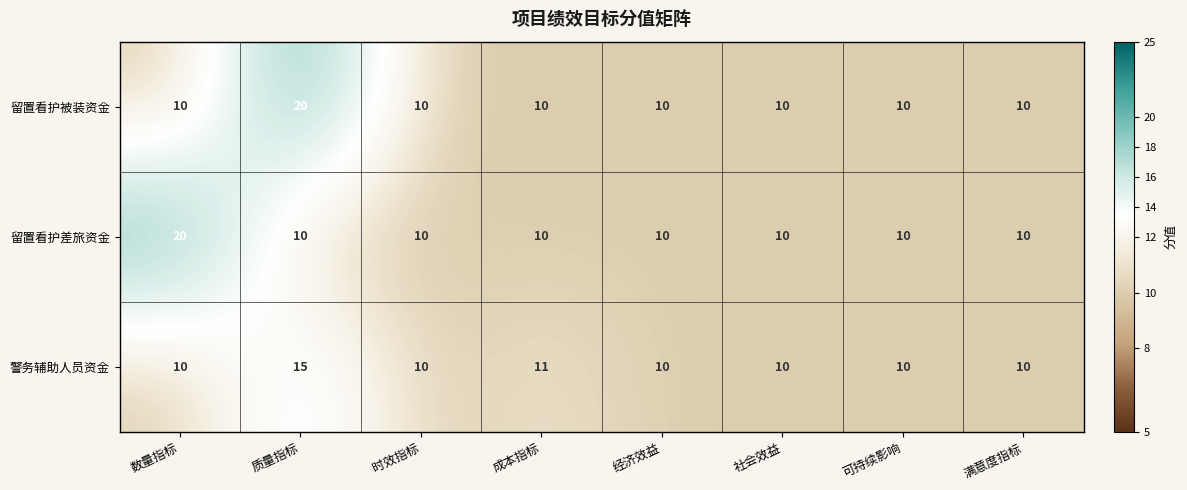

Between 成本指标 and 可持续影响, which series saw the biggest shift?

警务辅助人员资金